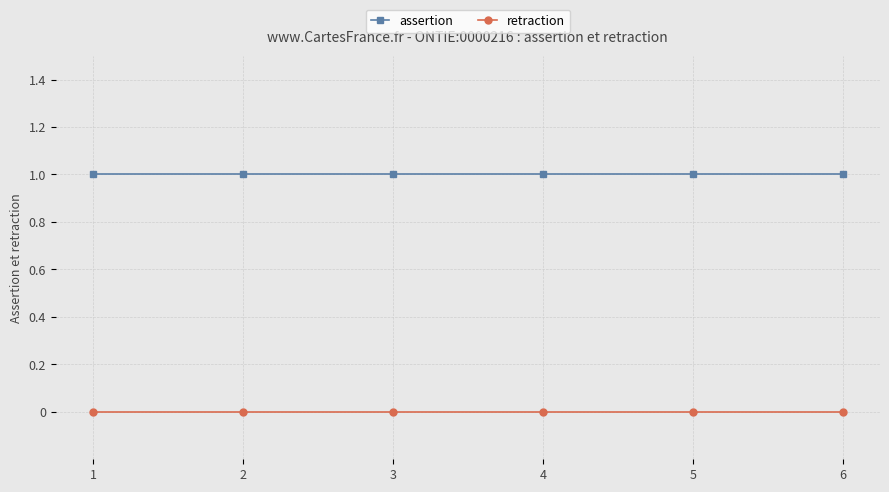

Count the number of categories in the chart.

6